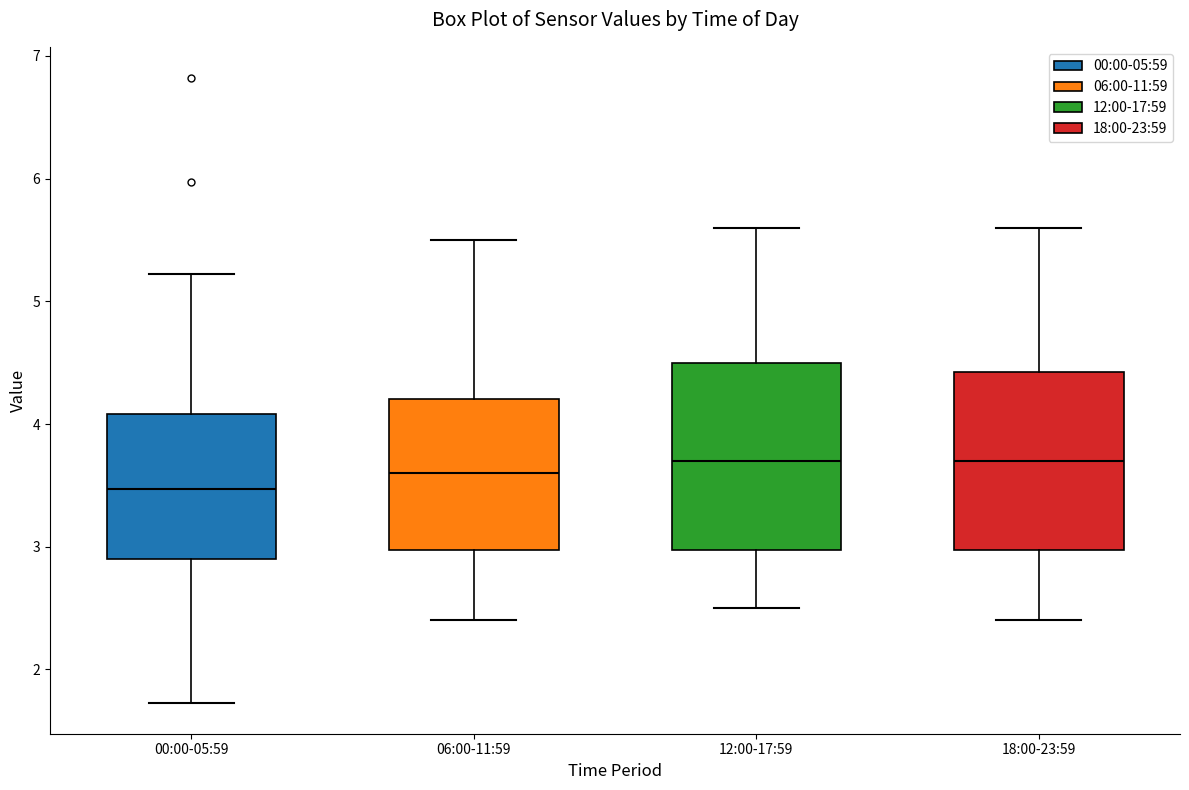

Reading left to right, transcribe this box plot: for each box, give where its median line is, the range the box spans, and where its two whiskers end, as read against the y-axis. The values are not printed on the chart, so give them approximately, as read against the axis.

00:00-05:59: median 3.5, box 2.9 to 4.1, whiskers 1.7 to 5.2
06:00-11:59: median 3.6, box 3.0 to 4.2, whiskers 2.4 to 5.5
12:00-17:59: median 3.7, box 3.0 to 4.5, whiskers 2.5 to 5.6
18:00-23:59: median 3.7, box 3.0 to 4.4, whiskers 2.4 to 5.6